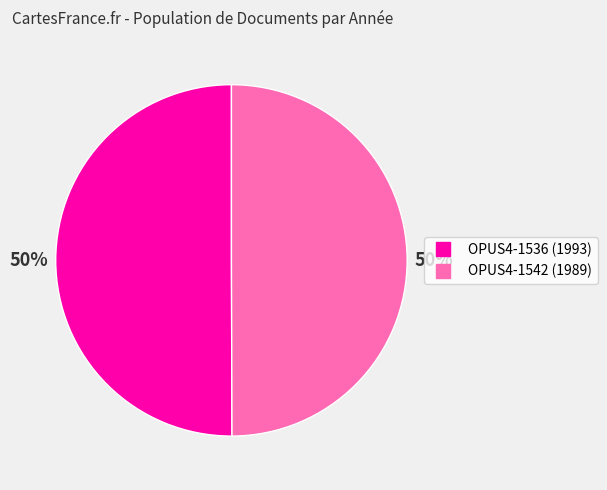

To the nearest percent, what is the average slice percentage?

50%